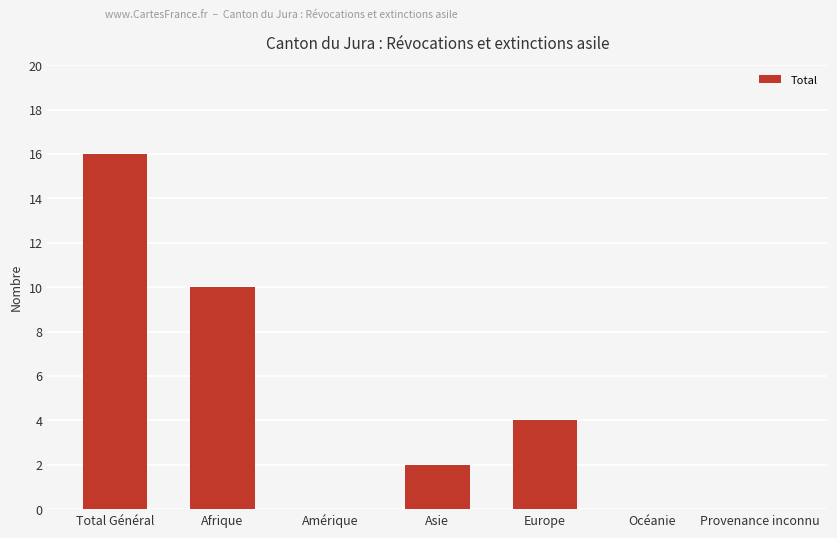

Count the values in the range 0 to 10.

6